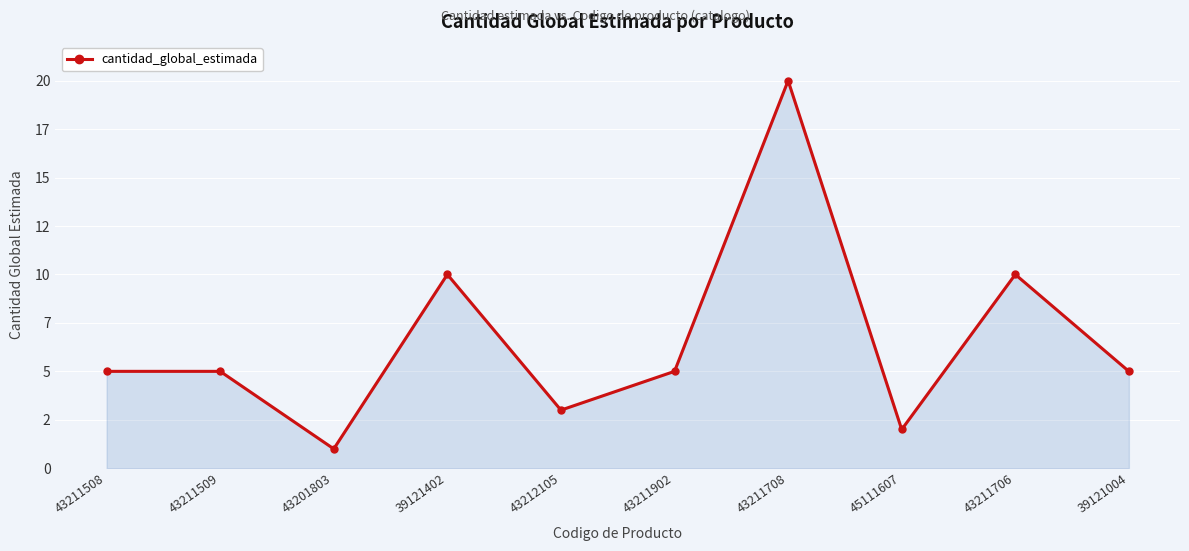

What position from the left is 45111607?

8